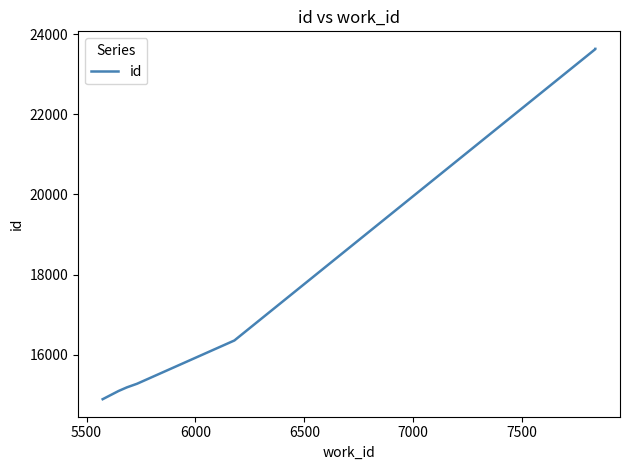

What is the smallest value displayed?

14889